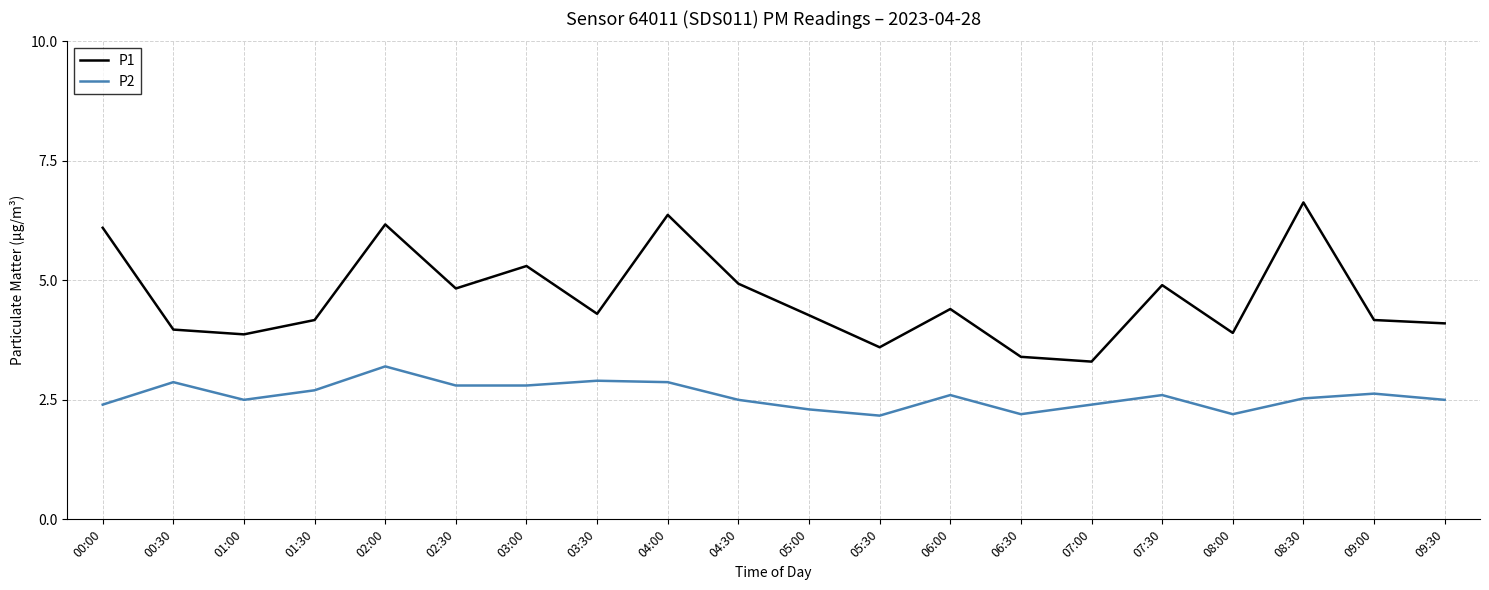

At which category does P1 reach its first local valley?

01:00